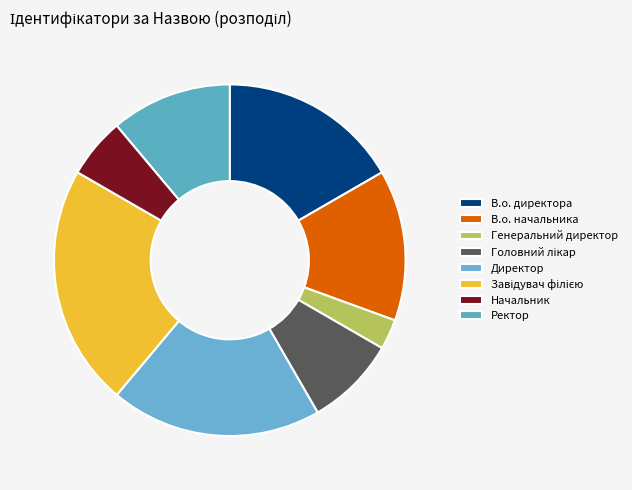

What percentage is the В.о. начальника slice, to the nearest percent?

14%